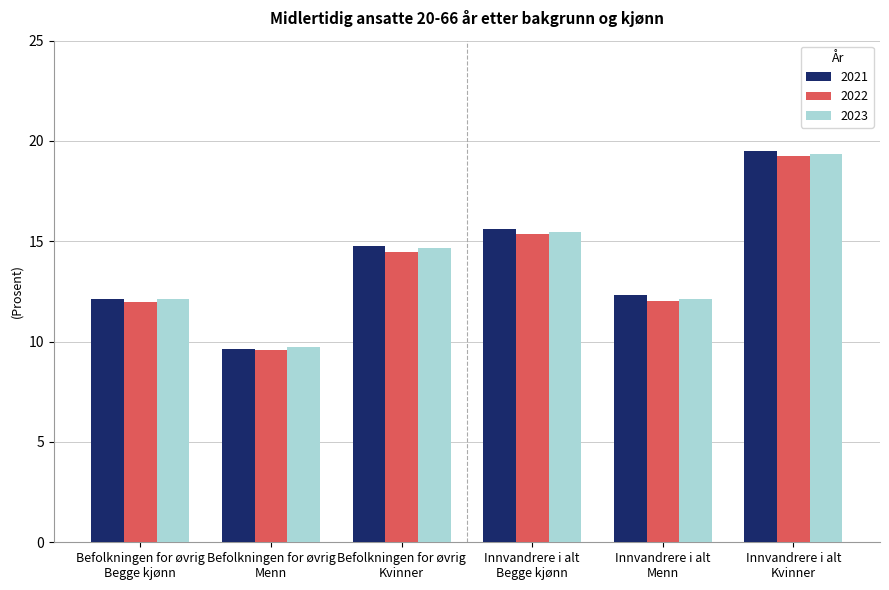

What is the sum of all 2021 values?

83.9